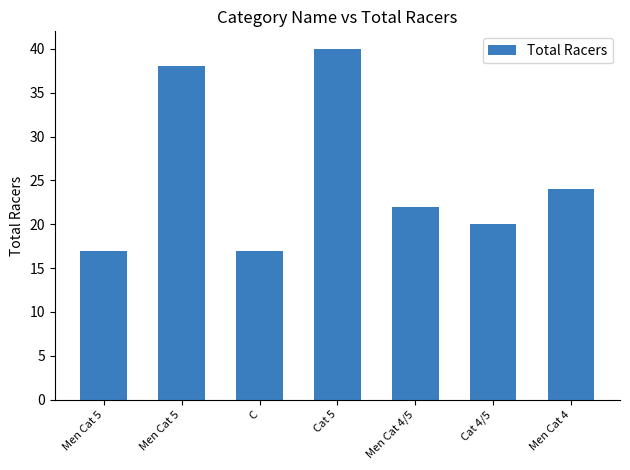

Reading left to right, transcribe all the data shown in this chart.

Men Cat 5=17	Men Cat 5=38	C=17	Cat 5=40	Men Cat 4/5=22	Cat 4/5=20	Men Cat 4=24